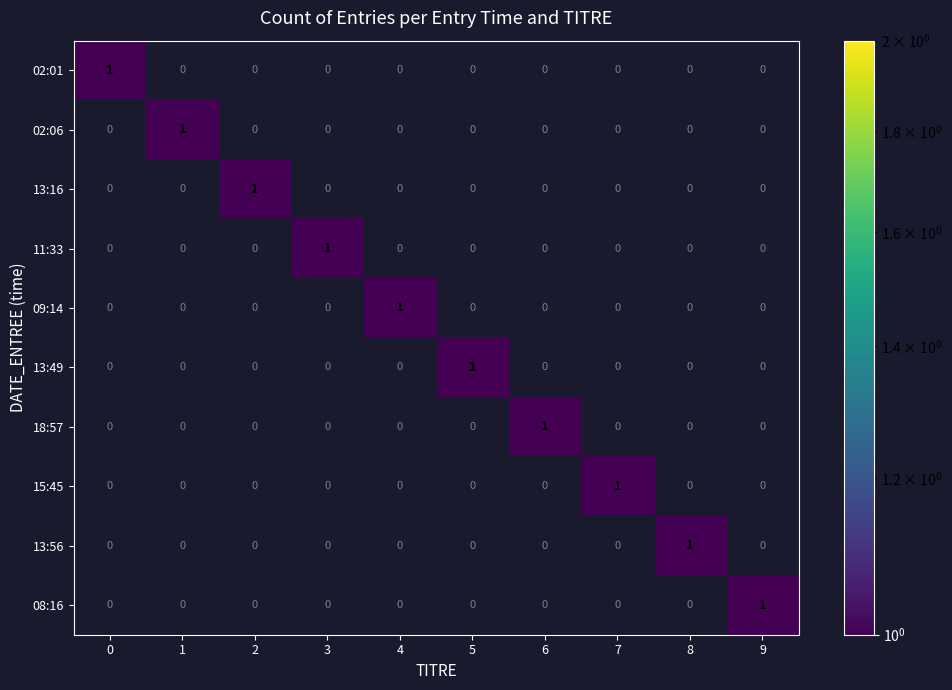

Is it true that 08:16 equals 0 at 3?

True